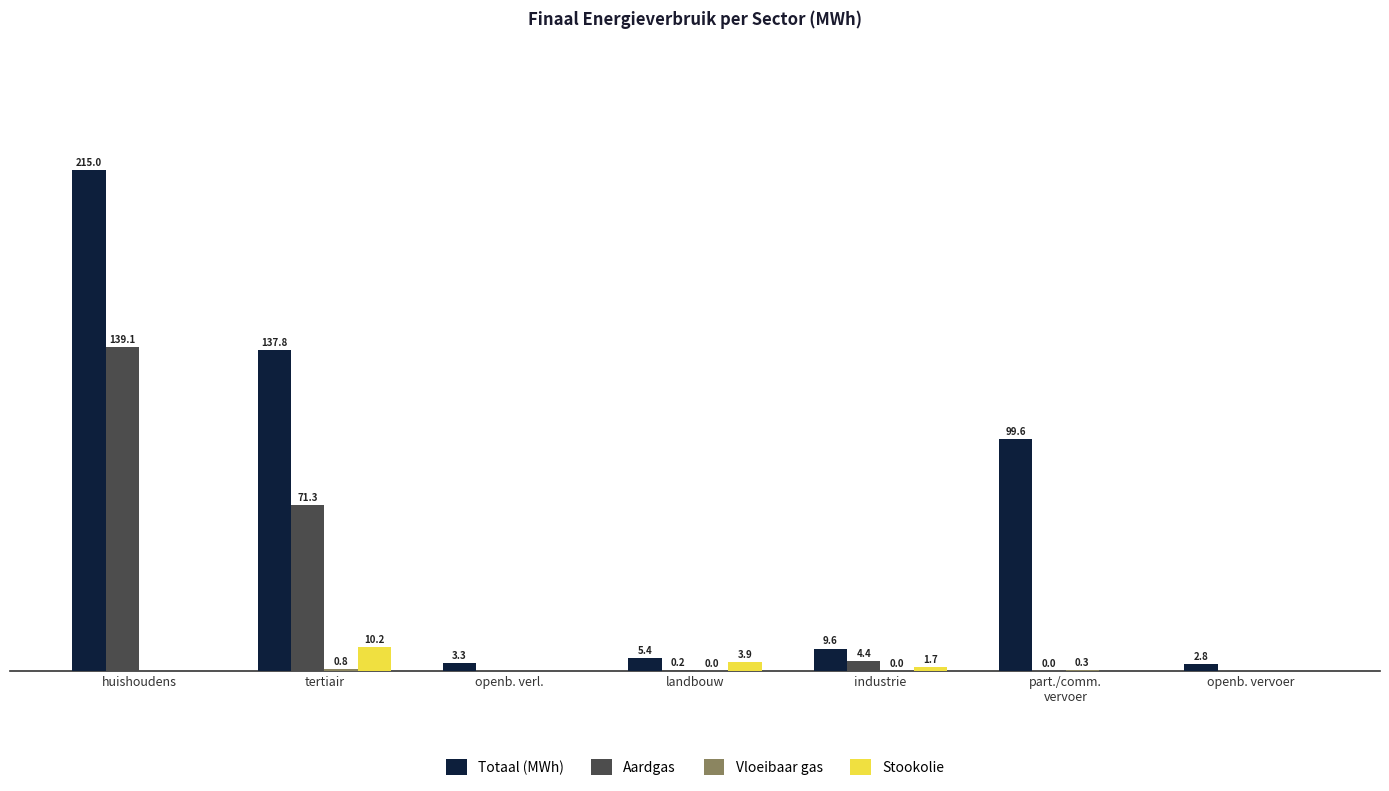

At which category does the chart reach its peak across all series?

huishoudens